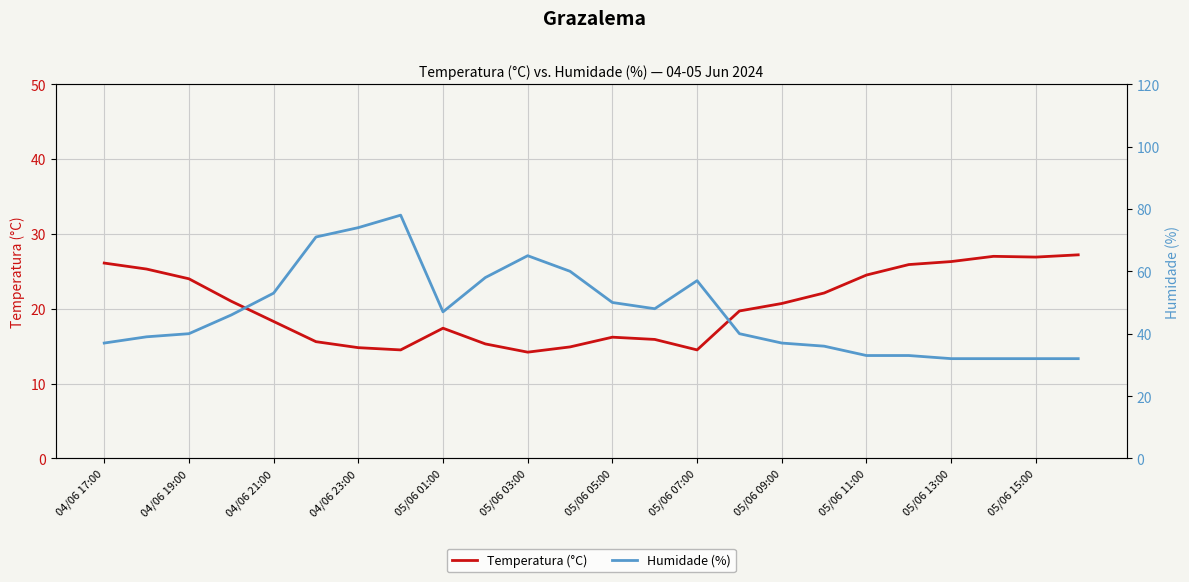

True or false: Temperatura (°C) has a value of 26.1 at 04/06 17:00.

True